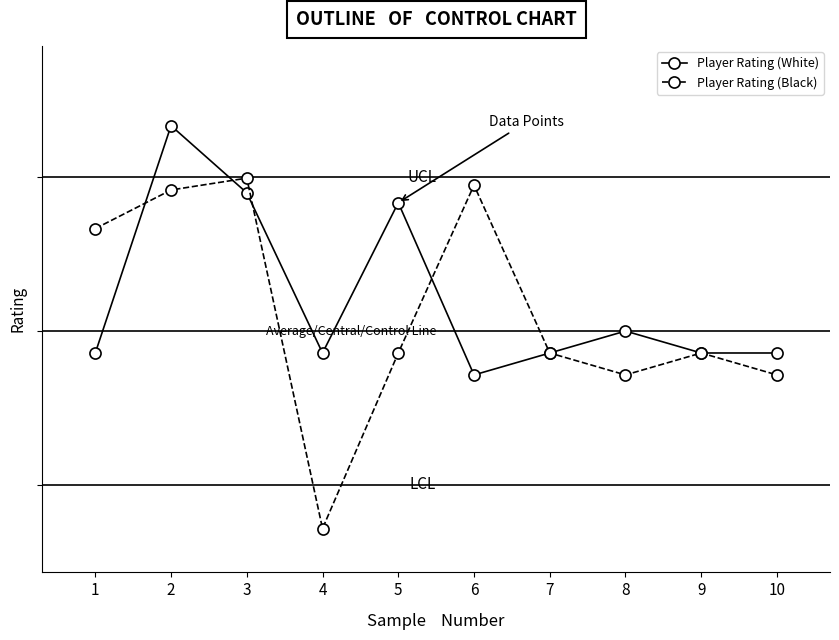

Rank the series at 7 from lowest to highest value.

Player Rating (White), Player Rating (Black)